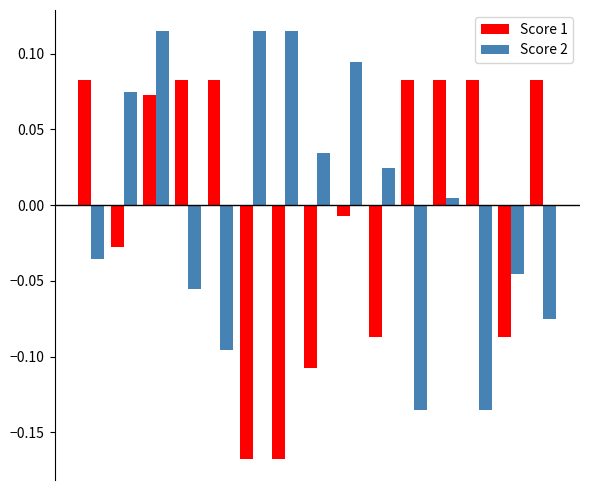

Rank the series by their maximum value, from highest to lowest.

Score 2, Score 1